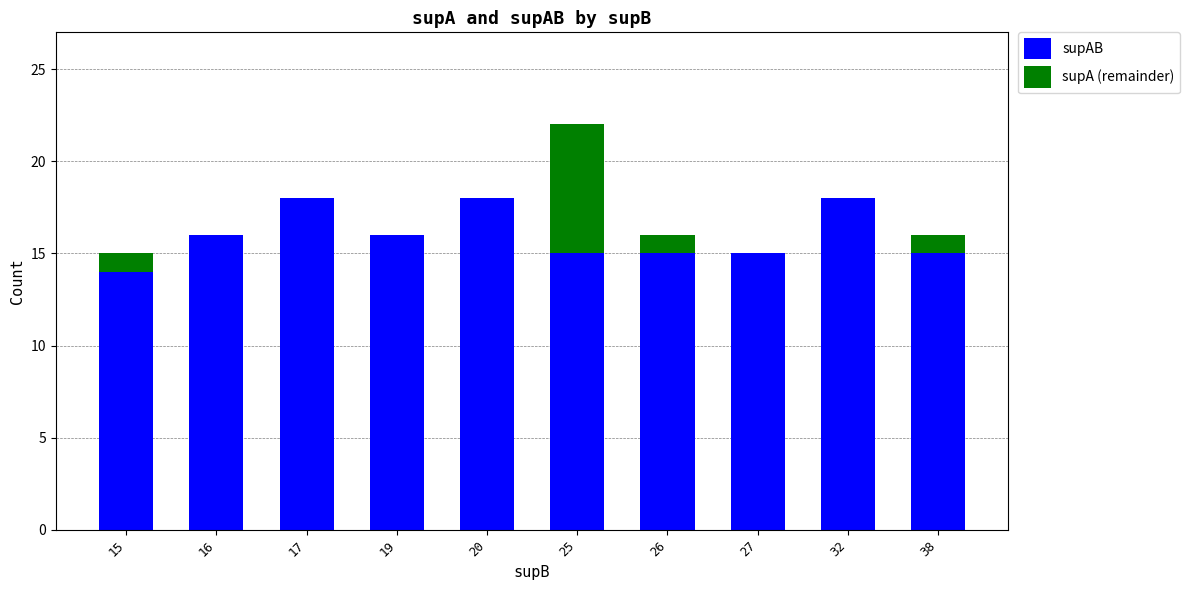

True or false: supAB has a value of 10 at 38.

False